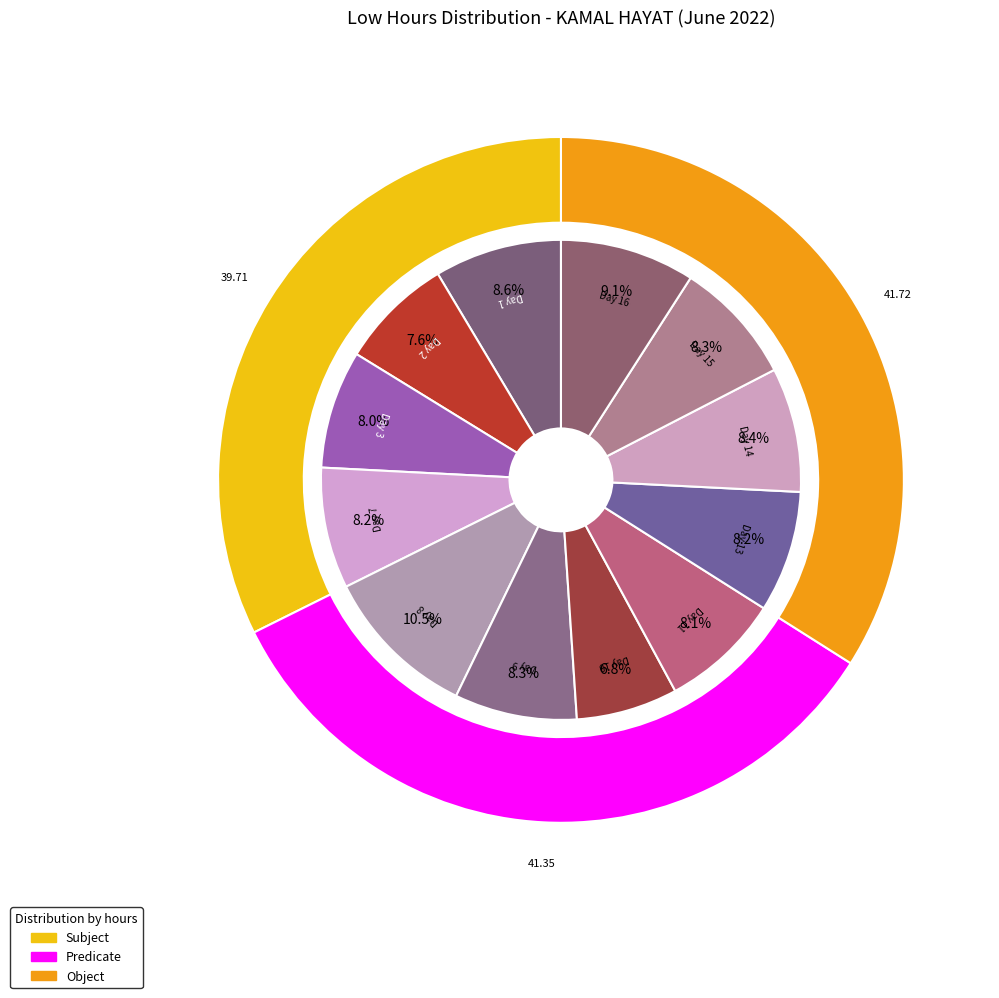

Which category has the biggest portion of the pie?

Day 8